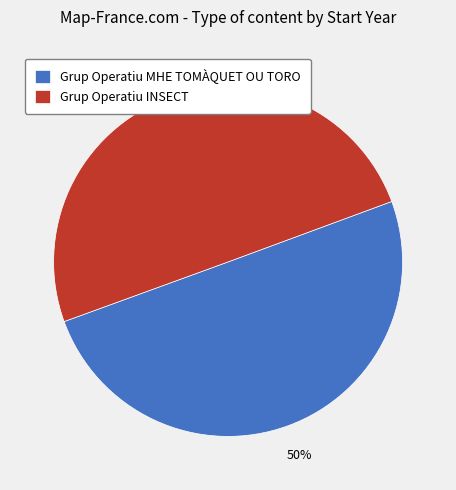

What is the ratio of the value at Grup Operatiu MHE TOMÀQUET OU TORO to the value at Grup Operatiu INSECT?

1.0